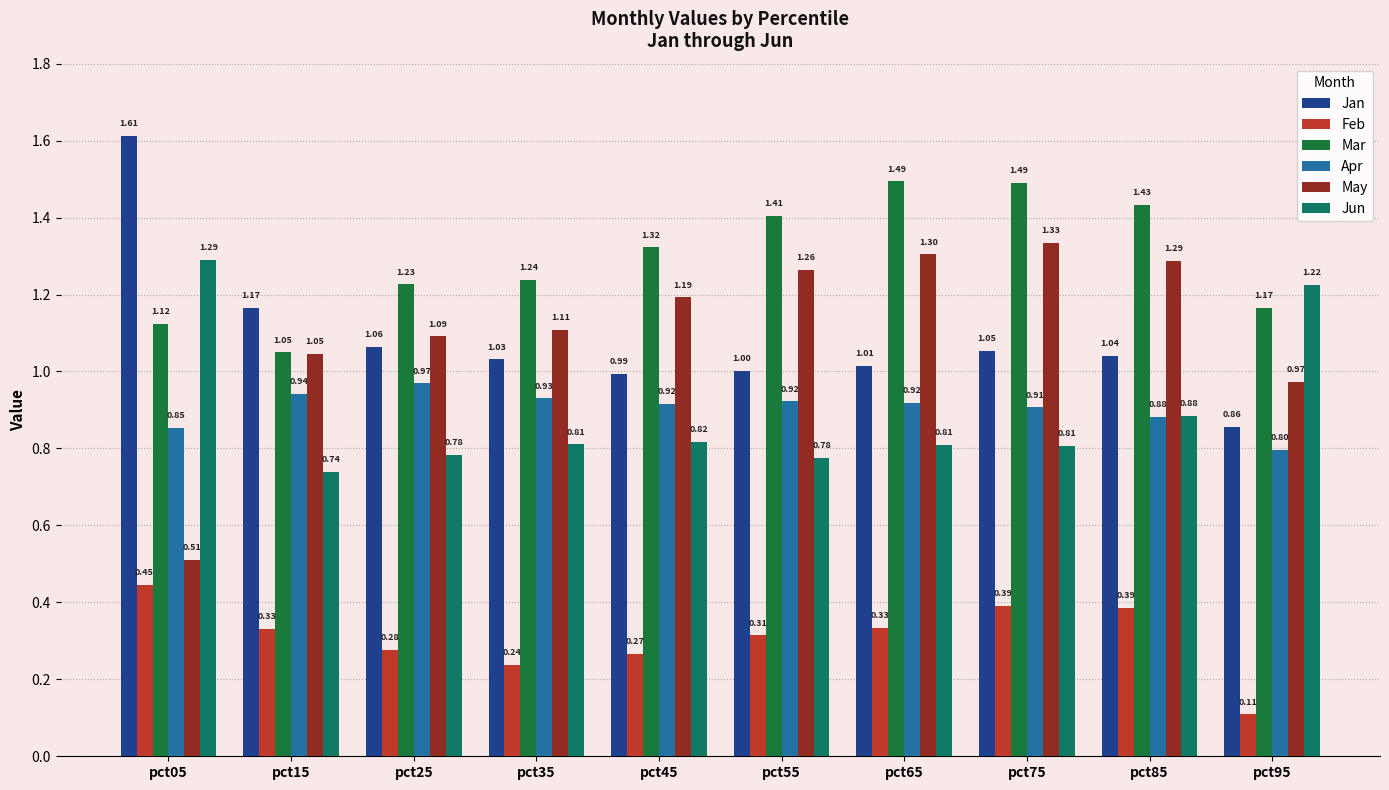

What is the sum of all Feb values?

3.1